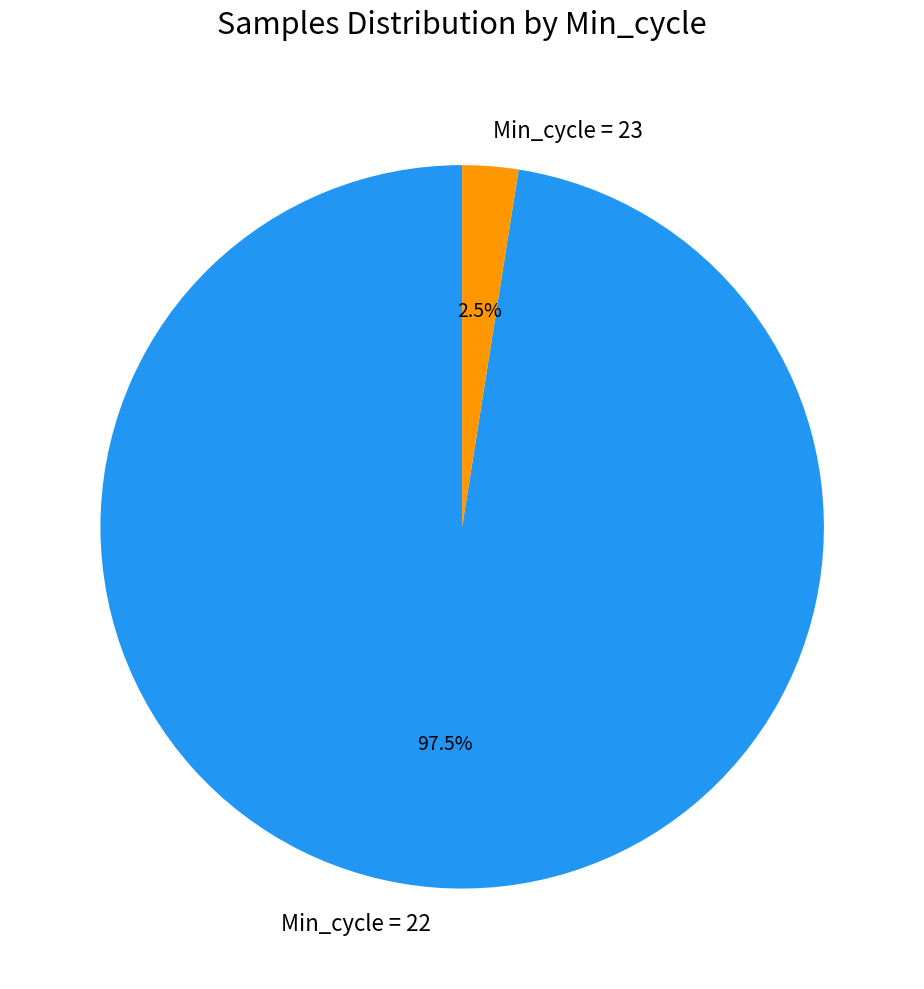

Rank the categories by value from lowest to highest.

Min_cycle = 23, Min_cycle = 22